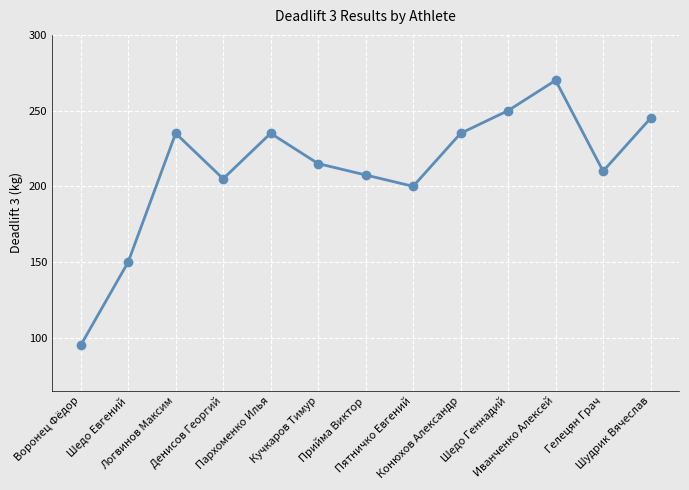

What is the difference between the second highest and second lowest values?

100.0